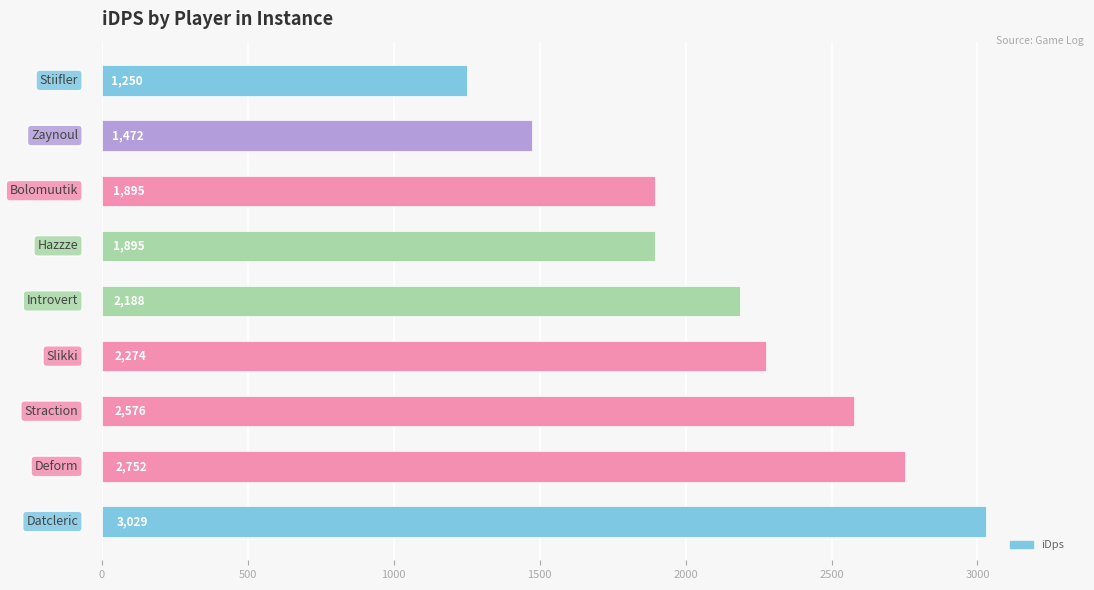

What is the difference between the maximum and second lowest values?

1556.5